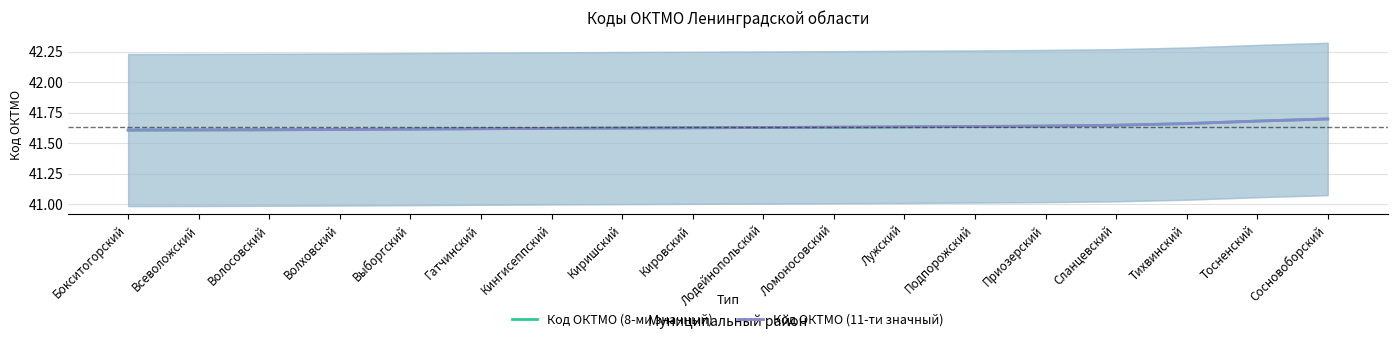

What is the minimum value shown in the chart?

41.6